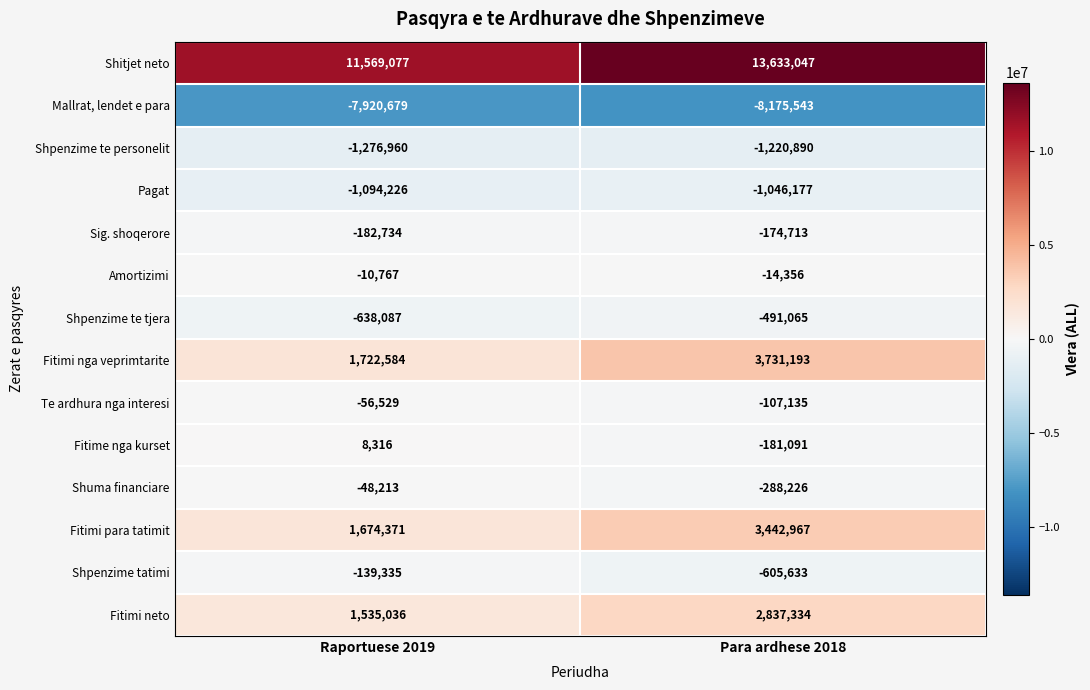

At which category is the sum across all series the highest?

Para ardhese 2018